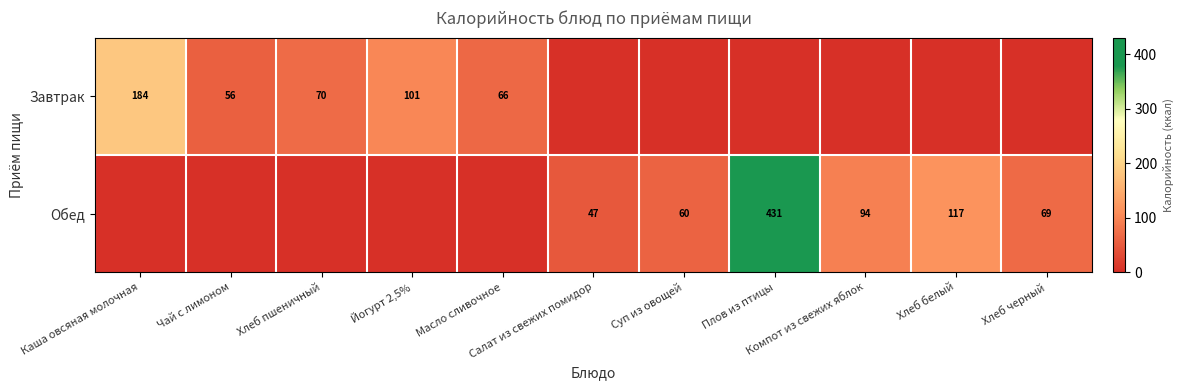

Which category has the lowest value across all series?

Салат из свежих помидор